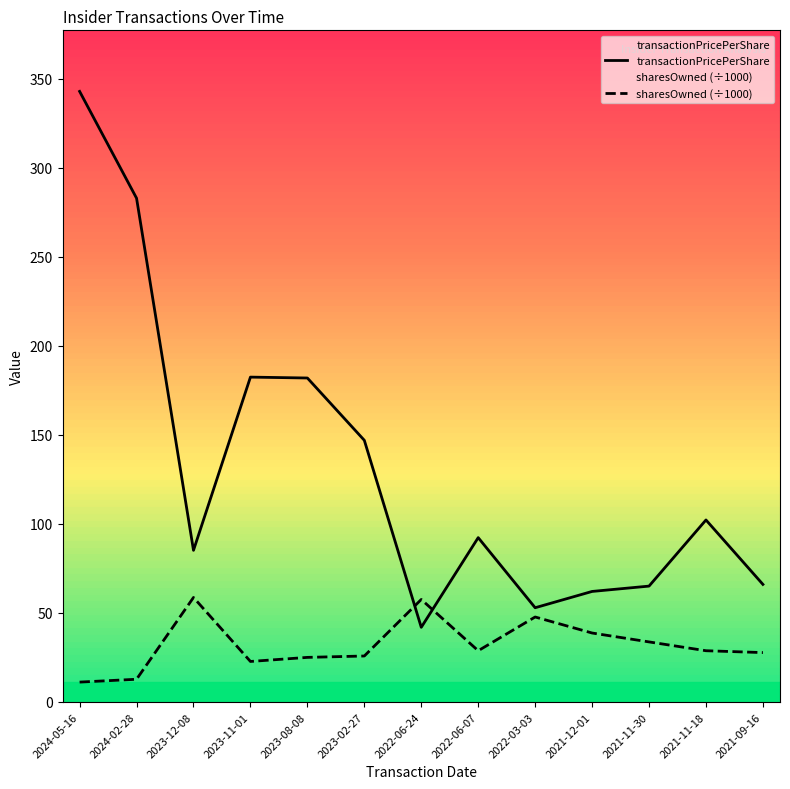

The value of sharesOwned (÷1000) at 2022-06-24 is 34.1. True or false?

False